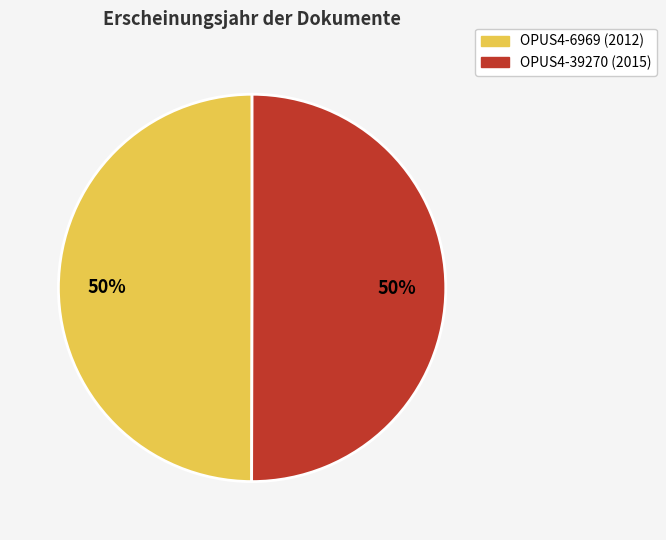

What percentage is the OPUS4-39270 slice, to the nearest percent?

50%